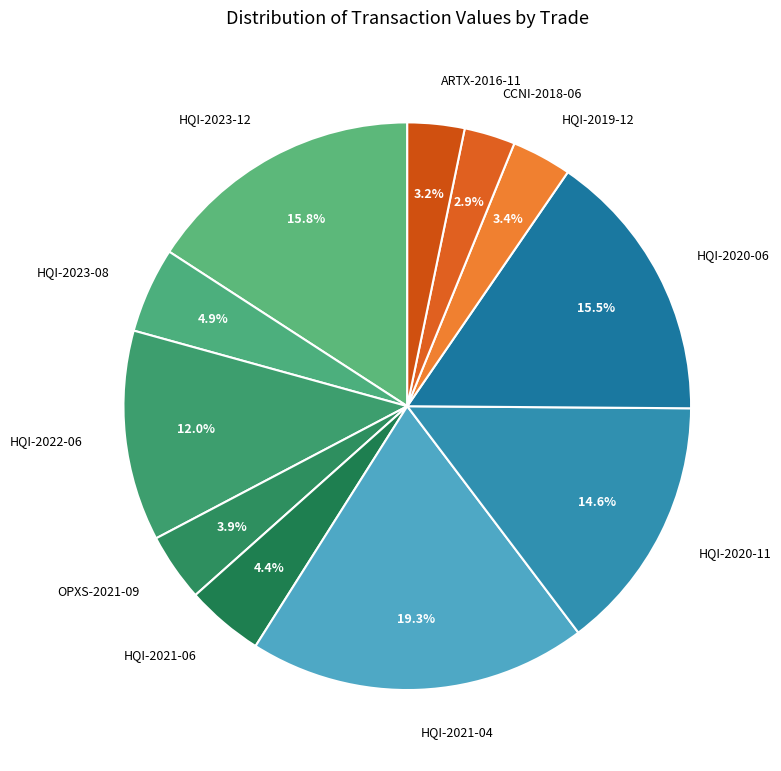

Between HQI-2023-08 and HQI-2020-11, which is larger?

HQI-2020-11